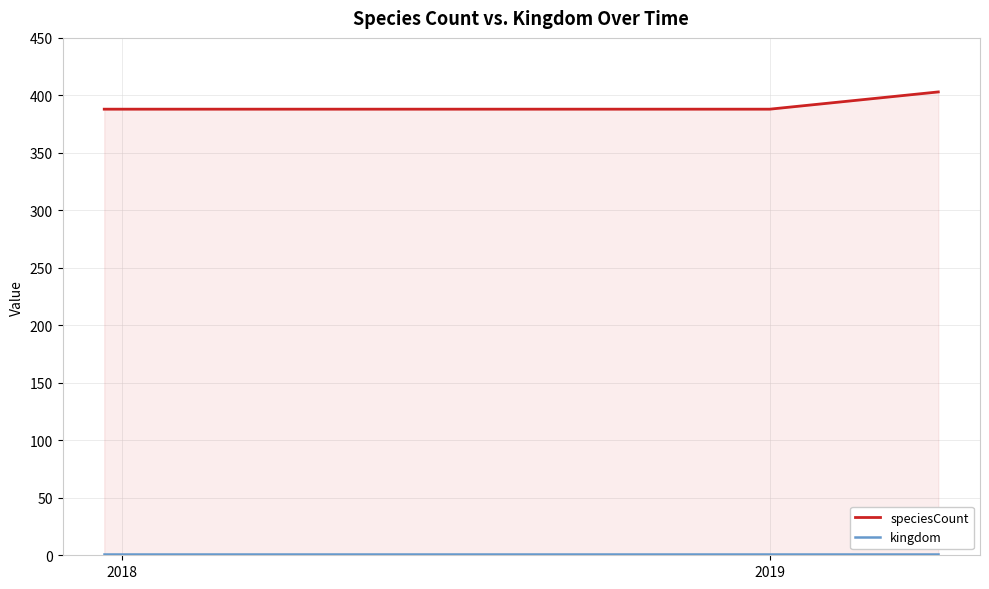

True or false: speciesCount and kingdom cross at least once.

False